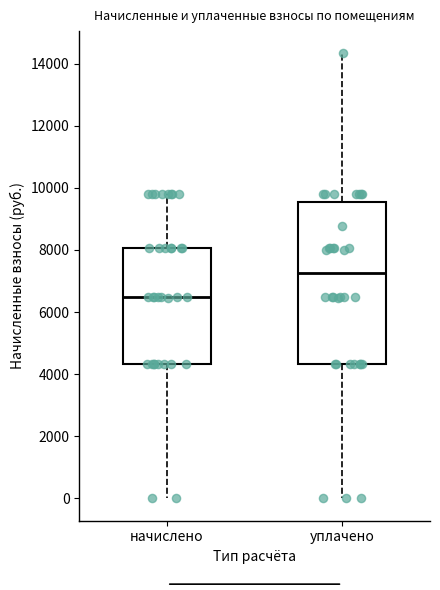

Reading left to right, read every box against the y-axis: the position of its median line, the range the box covers, and the ends of its whiskers. The values are not printed on the chart, so give them approximately, as read against the axis.

начислено: median 6400, box 4400 to 8000, whiskers 0 to 9800
уплачено: median 7200, box 4400 to 9600, whiskers 0 to 14400